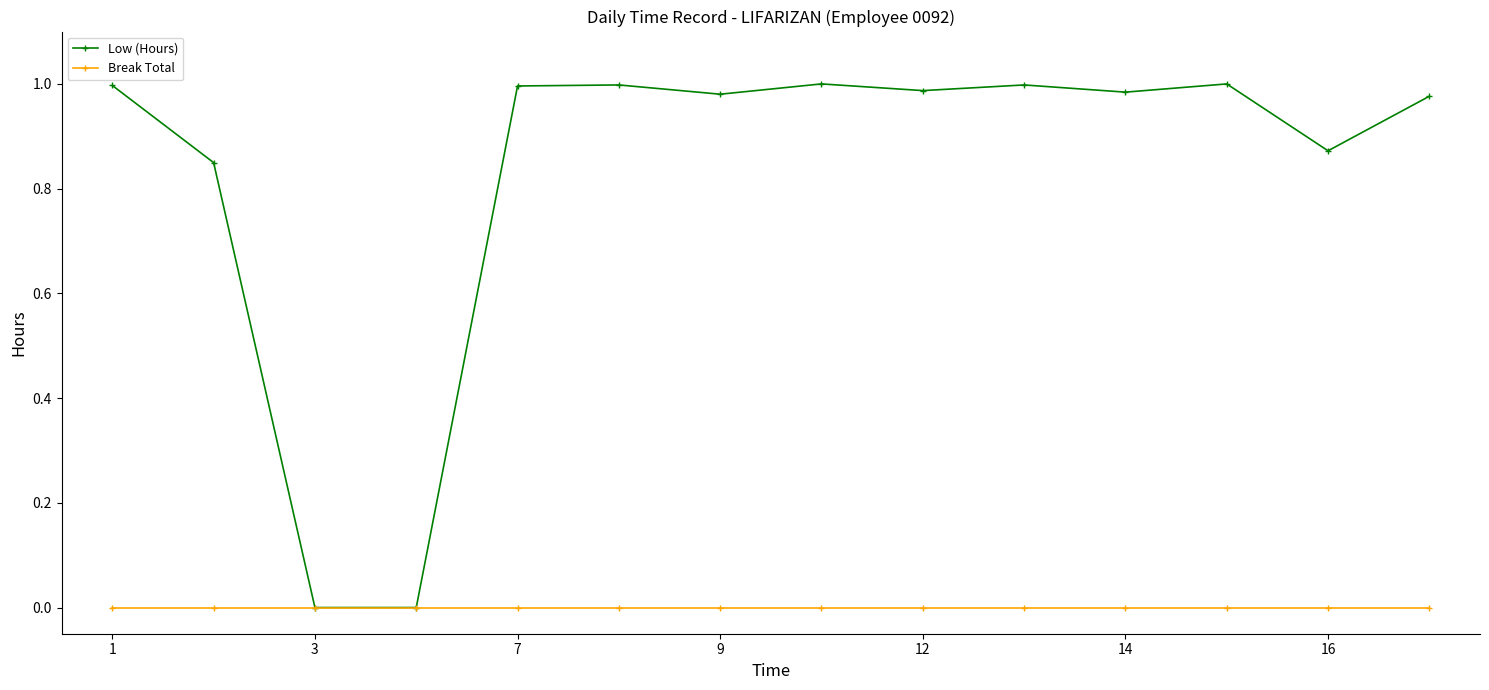

Rank the series by their average value, from highest to lowest.

Low (Hours), Break Total